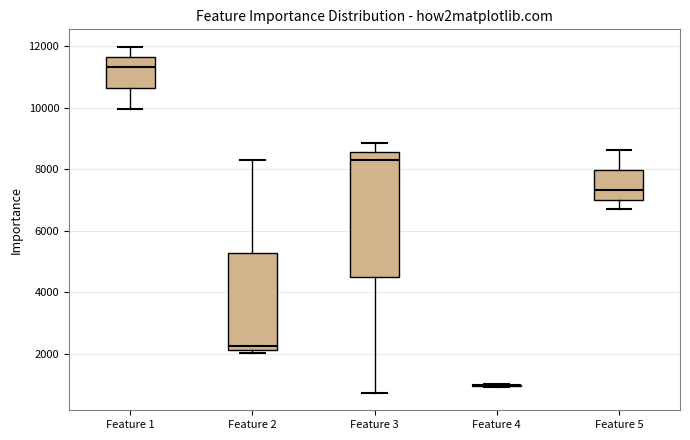

Where does the median line of the box for Feature 5 sit on the y-axis? The values are not printed on the chart, so give them approximately, as read against the axis.

7400